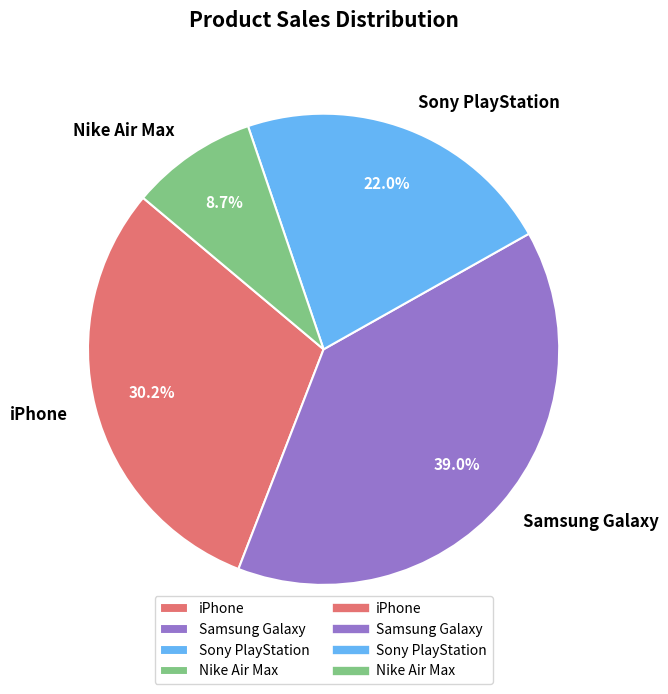

Which slice is the smallest?

Nike Air Max